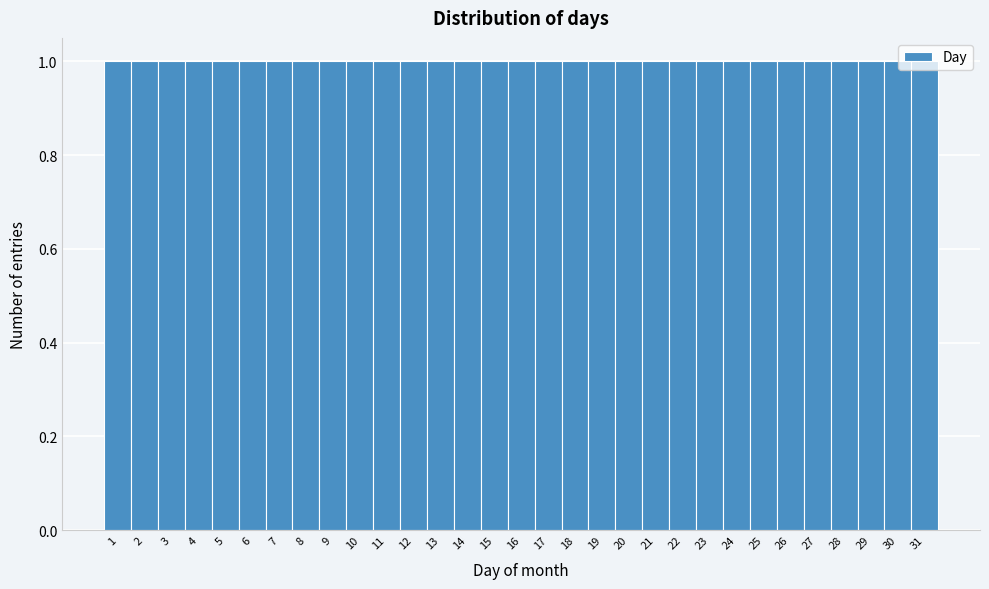

Reading left to right, list every bar in this chart as the range it spans on the x-axis followed by its height. The values are not printed on the chart, so give them approximately, as read against the axis.

0.5 to 1.5: 1
1.5 to 2.5: 1
2.5 to 3.5: 1
3.5 to 4.5: 1
4.5 to 5.5: 1
5.5 to 6.5: 1
6.5 to 7.5: 1
7.5 to 8.5: 1
8.5 to 9.5: 1
9.5 to 10.5: 1
10.5 to 11.5: 1
11.5 to 12.5: 1
12.5 to 13.5: 1
13.5 to 14.5: 1
14.5 to 15.5: 1
15.5 to 16.5: 1
16.5 to 17.5: 1
17.5 to 18.5: 1
18.5 to 19.5: 1
19.5 to 20.5: 1
20.5 to 21.5: 1
21.5 to 22.5: 1
22.5 to 23.5: 1
23.5 to 24.5: 1
24.5 to 25.5: 1
25.5 to 26.5: 1
26.5 to 27.5: 1
27.5 to 28.5: 1
28.5 to 29.5: 1
29.5 to 30.5: 1
30.5 to 31.5: 1